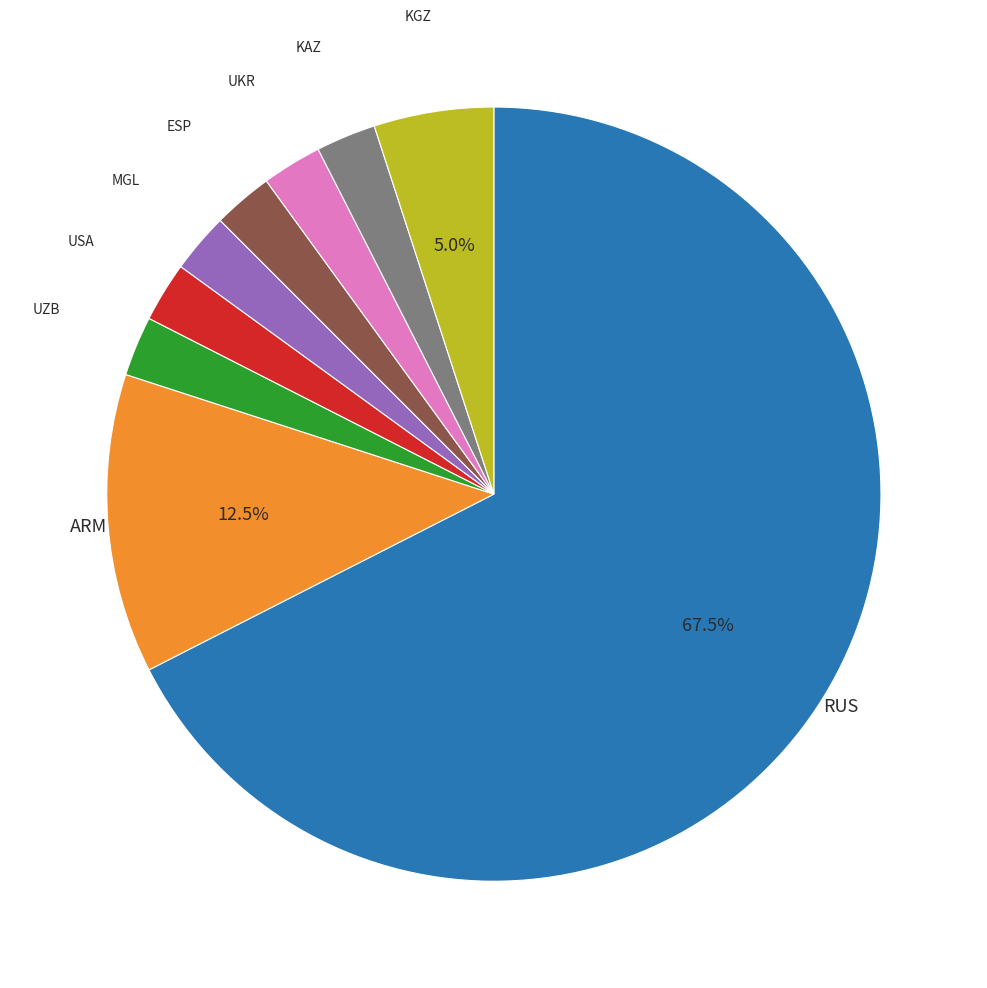

Is it true that UKR is 17% of the pie?

False